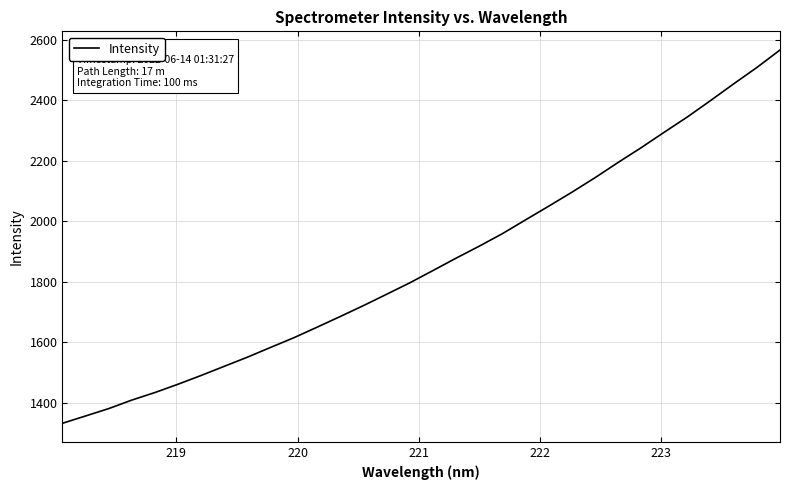

What is the smallest value displayed?

1332.4